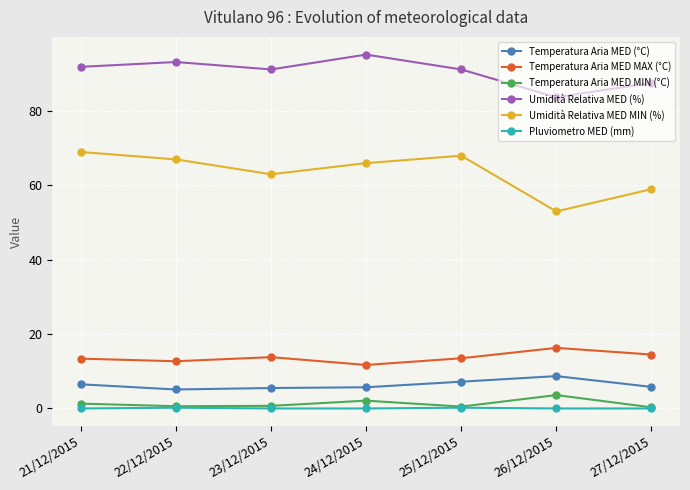

True or false: Umidità Relativa MED MIN (%) and Pluviometro MED (mm) intersect in this chart.

False